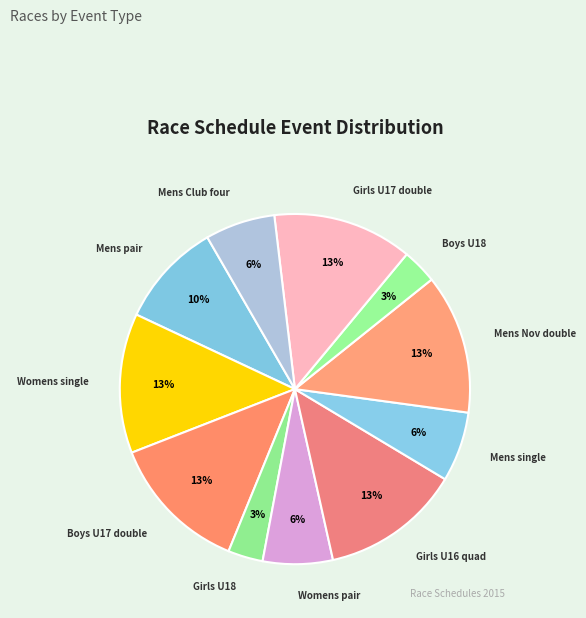

Does any single category account for the majority?

No